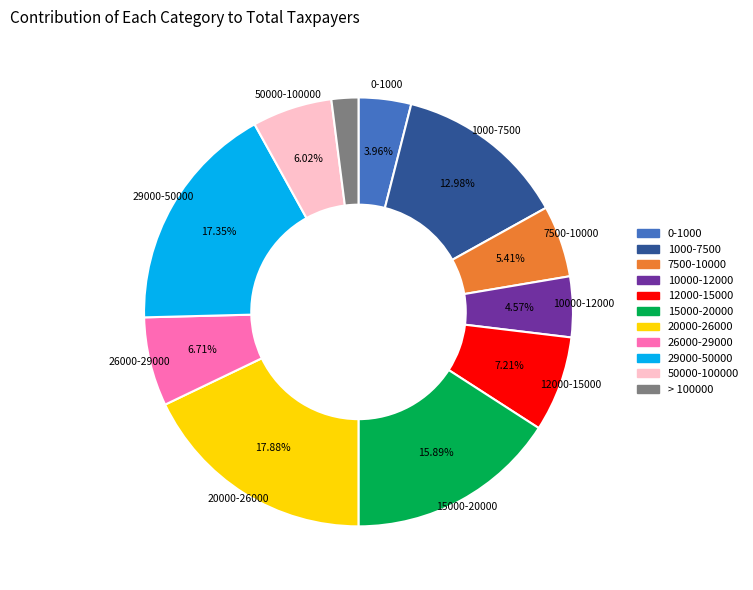

How many segments does this pie chart have?

11